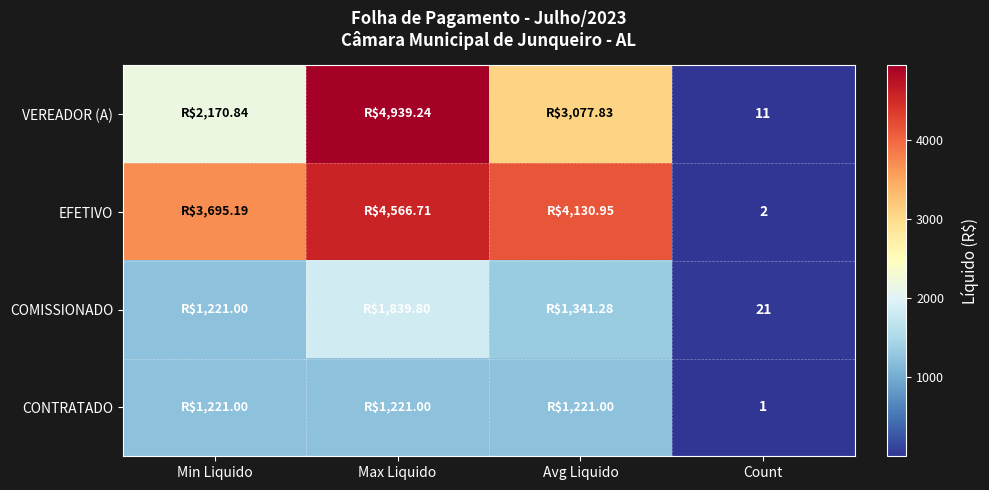

List the labels in order of VEREADOR (A) value, smallest first.

Count, Min Liquido, Avg Liquido, Max Liquido